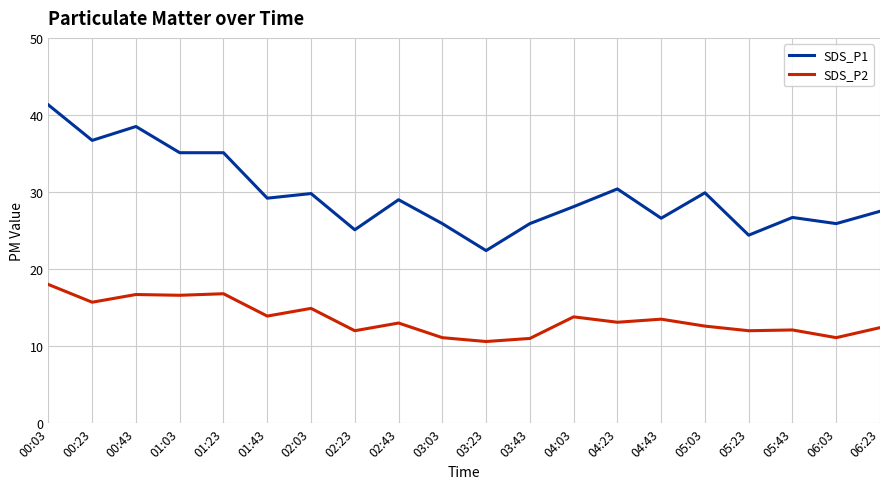

Which series has the widest spread of values?

SDS_P1